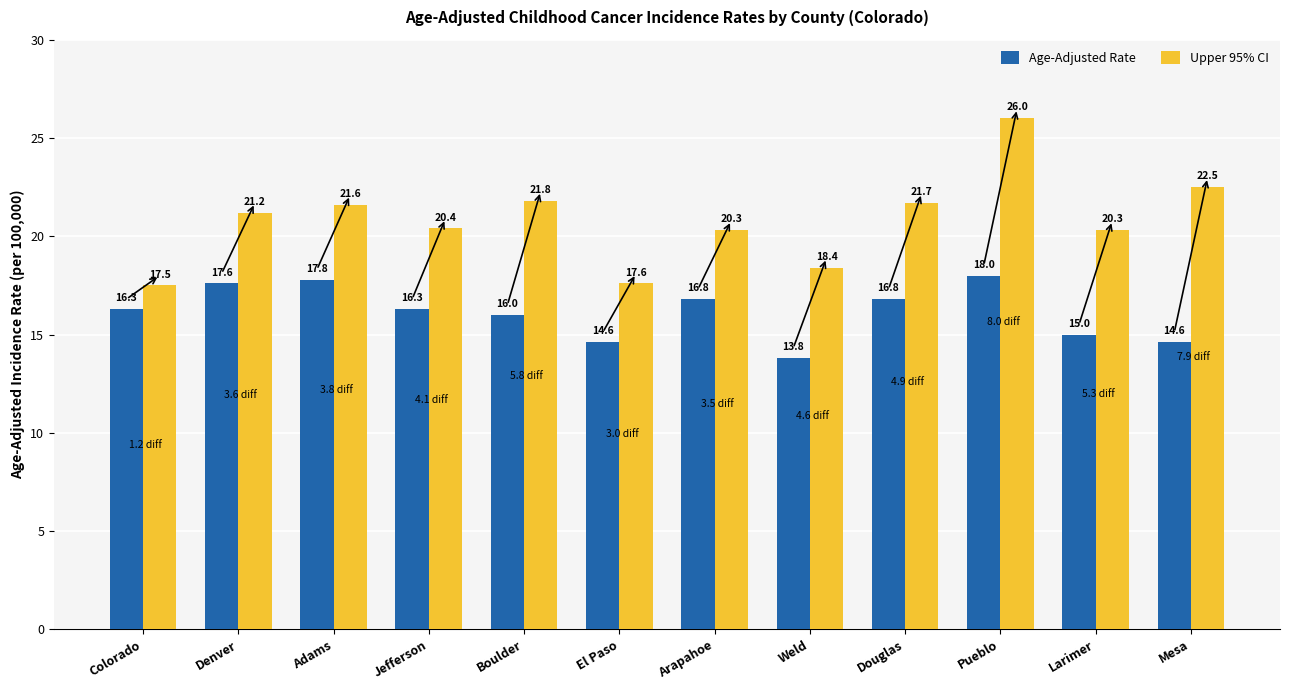

Reading left to right, list all the values displayed in this chart.

Age-Adjusted Rate: 16.3	17.6	17.8	16.3	16.0	14.6	16.8	13.8	16.8	18.0	15.0	14.6
Upper 95% CI: 17.5	21.2	21.6	20.4	21.8	17.6	20.3	18.4	21.7	26.0	20.3	22.5